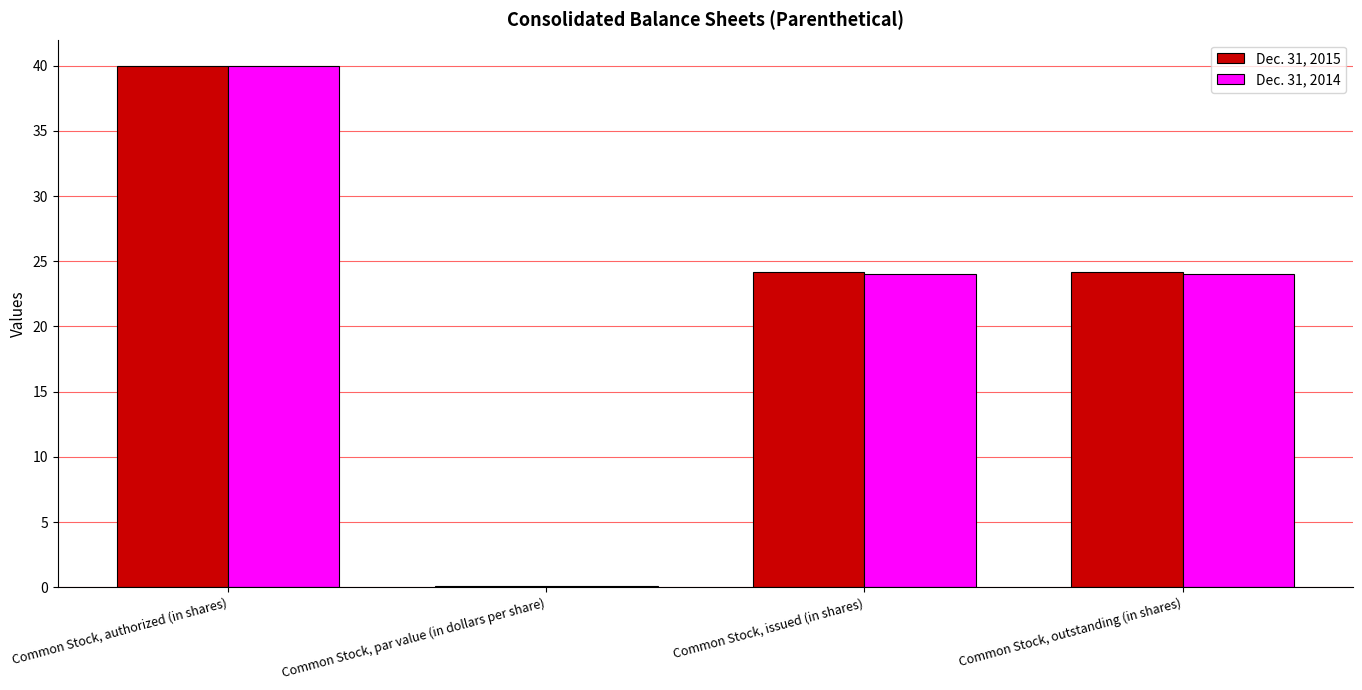

What is the sum of all Dec. 31, 2014 values?

88.1